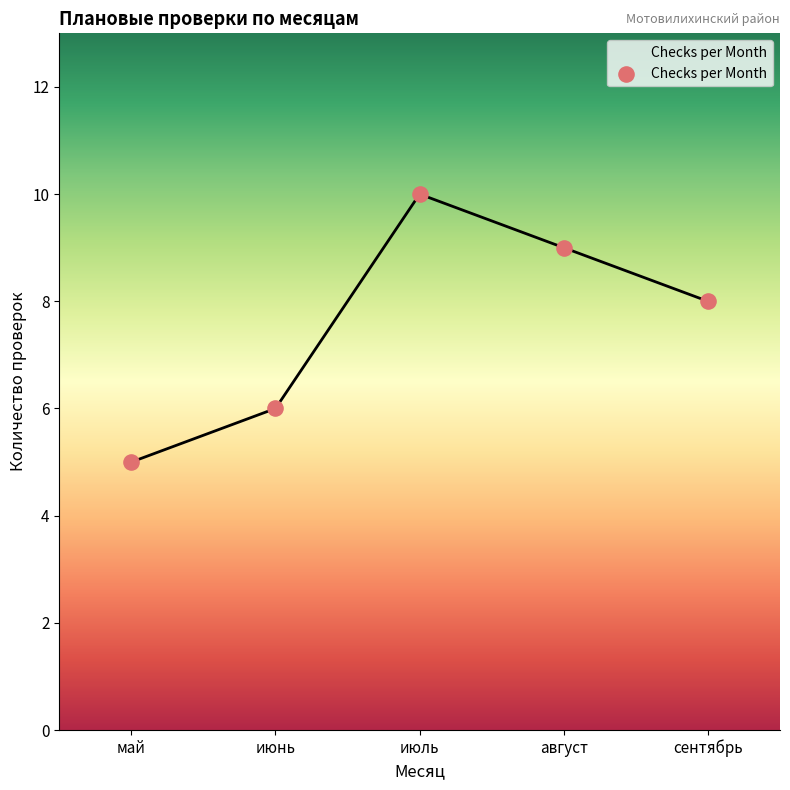

Approximately how many times larger is the value at август compared to июль?

0.9